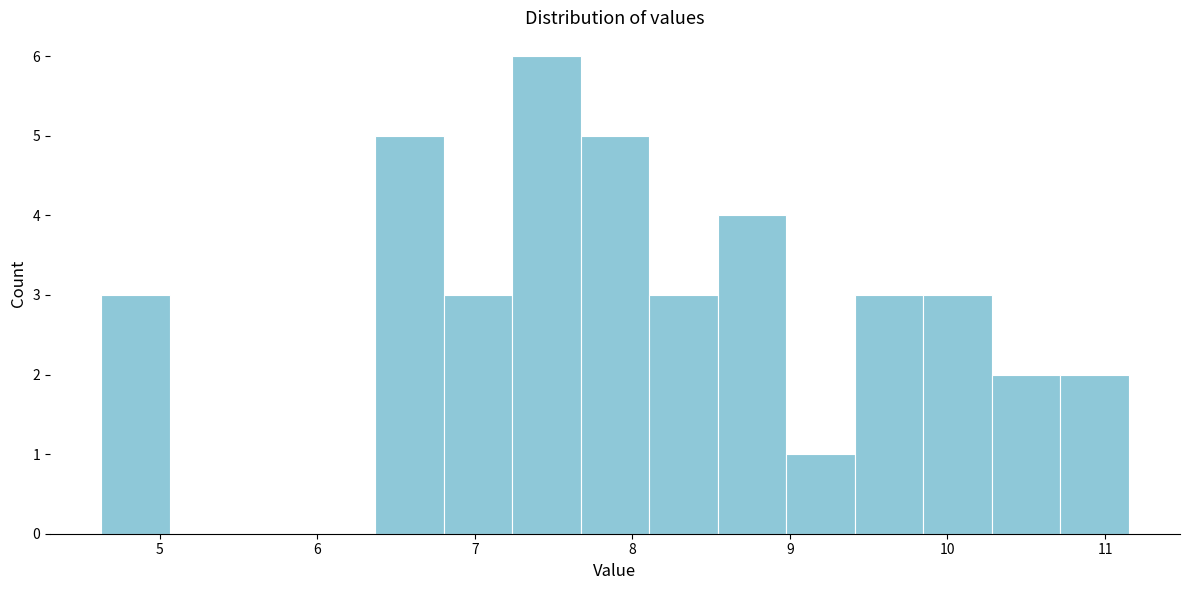

Reading left to right, list every bar in this chart as the range it spans on the x-axis followed by its height. Neither the bar edges nor the heights are printed on the chart, so give them approximately, as read against the axes.

4.6 to 5.1: 3
5.1 to 5.5: 0
5.5 to 5.9: 0
5.9 to 6.4: 0
6.4 to 6.8: 5
6.8 to 7.2: 3
7.2 to 7.7: 6
7.7 to 8.1: 5
8.1 to 8.5: 3
8.5 to 9.0: 4
9.0 to 9.4: 1
9.4 to 9.8: 3
9.8 to 10.3: 3
10.3 to 10.7: 2
10.7 to 11.2: 2